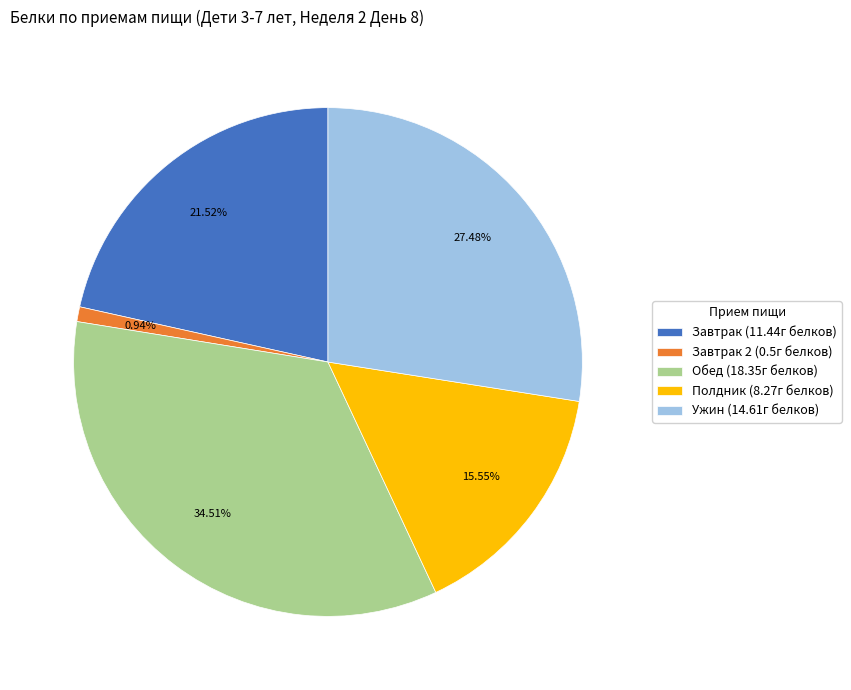

Which slice is the smallest?

Завтрак 2 (0.5г белков)